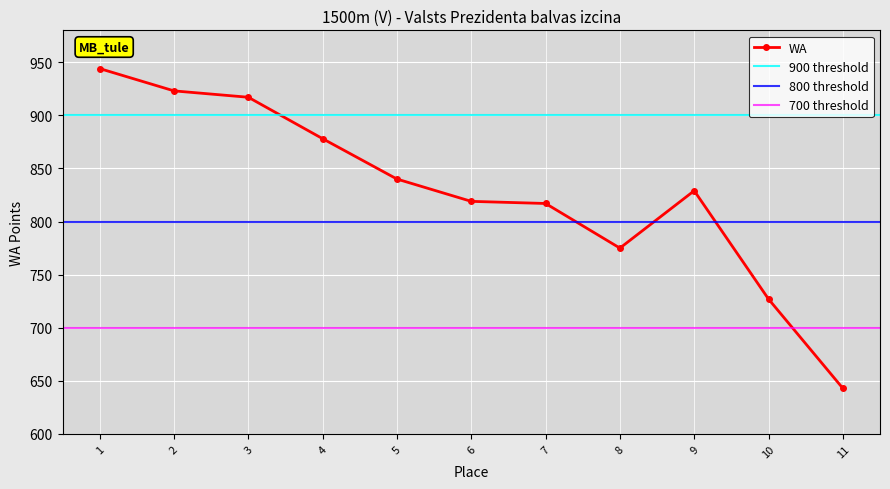

What is the difference between the maximum and minimum values?

301